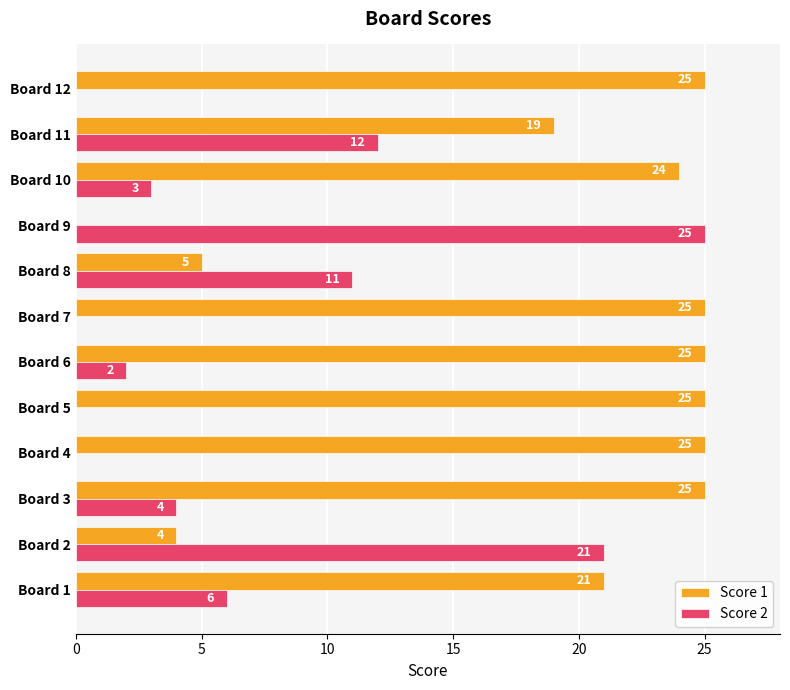

How many positive values does the Score 2 series have?

8